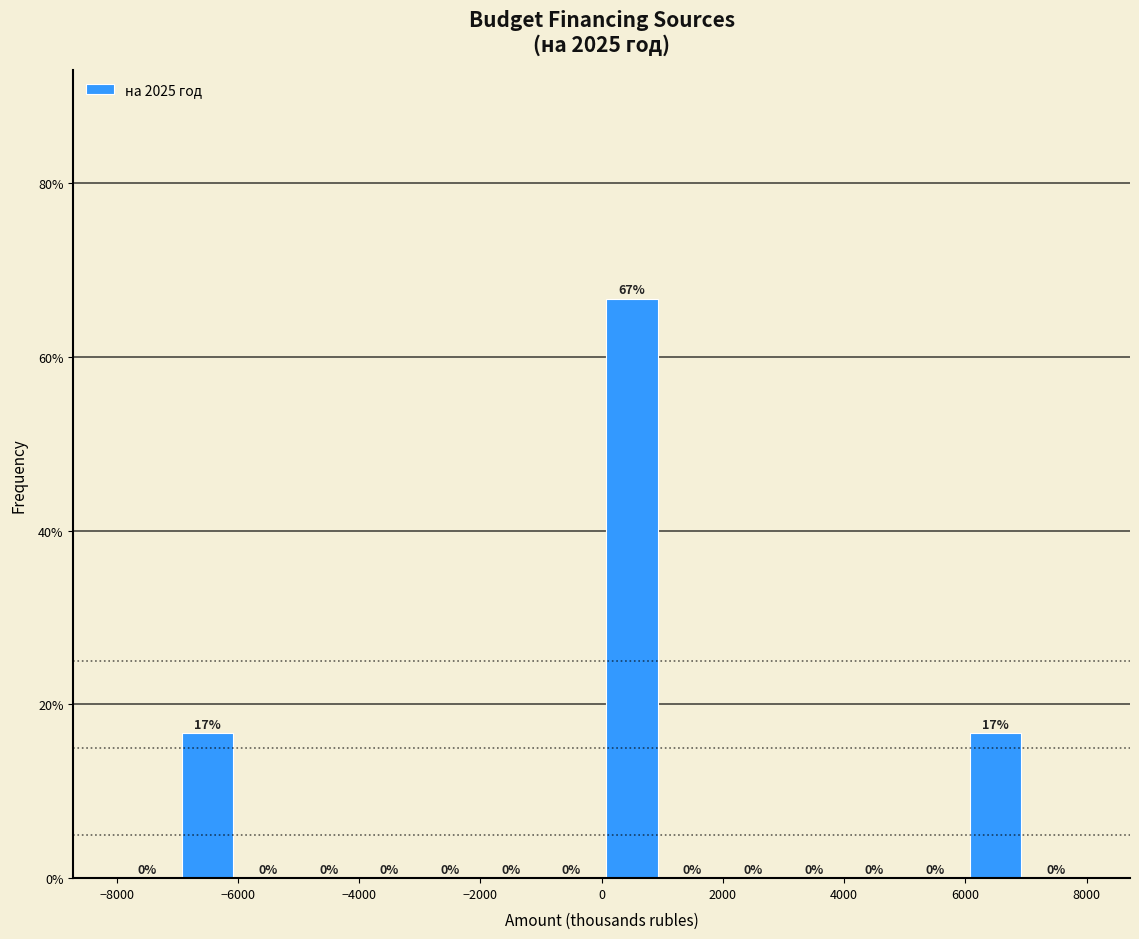

Over which range of the x-axis is the bar tallest?

0 to 1000